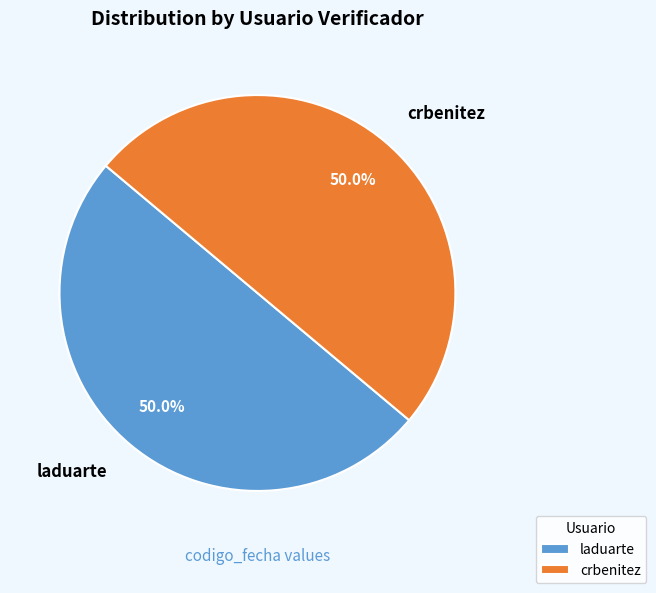

What is the ratio of the value at crbenitez to the value at laduarte?

1.0